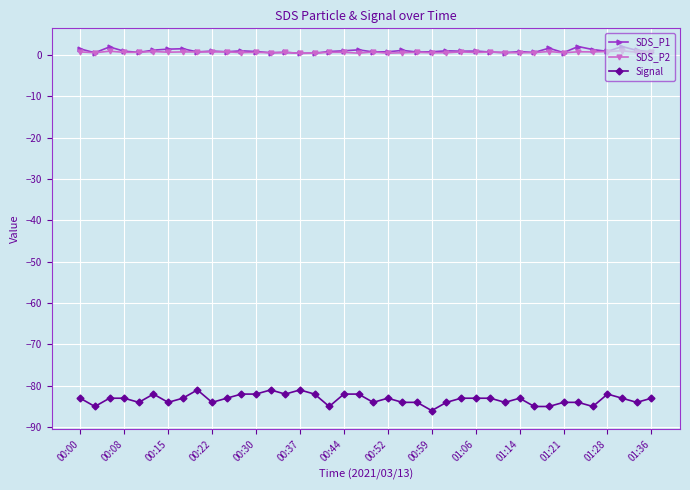

Which series has the largest range (max minus min)?

Signal